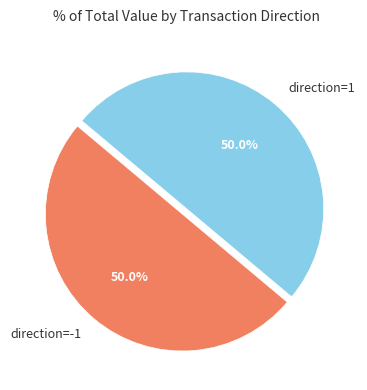

What percentage do direction=1 and direction=-1 together represent?

100.0%